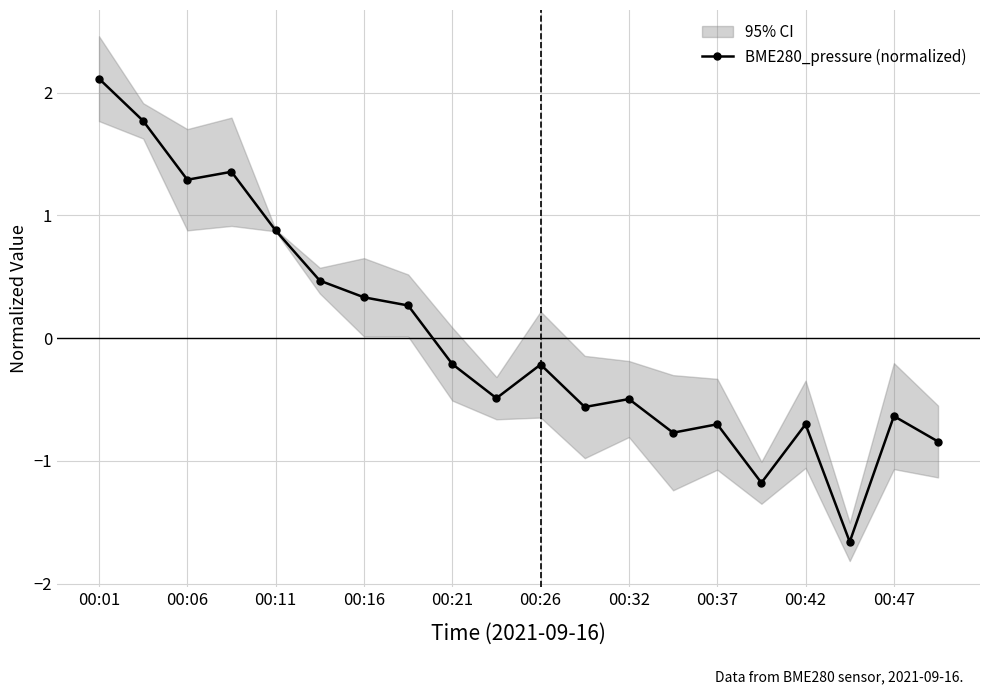

Is it true that BME280_pressure (normalized) equals -0.1 at 00:32?

False